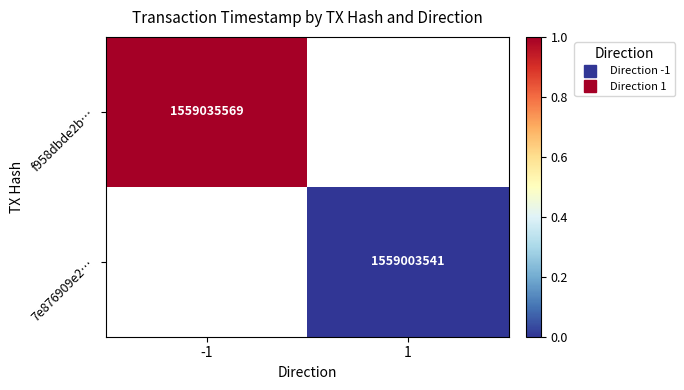

Count the number of data series in this chart.

2